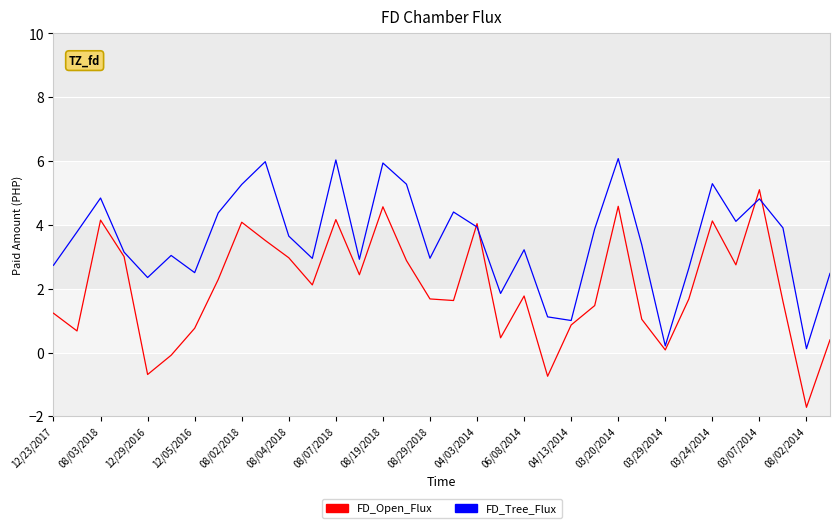

Which series has the largest total across all categories?

FD_Tree_Flux